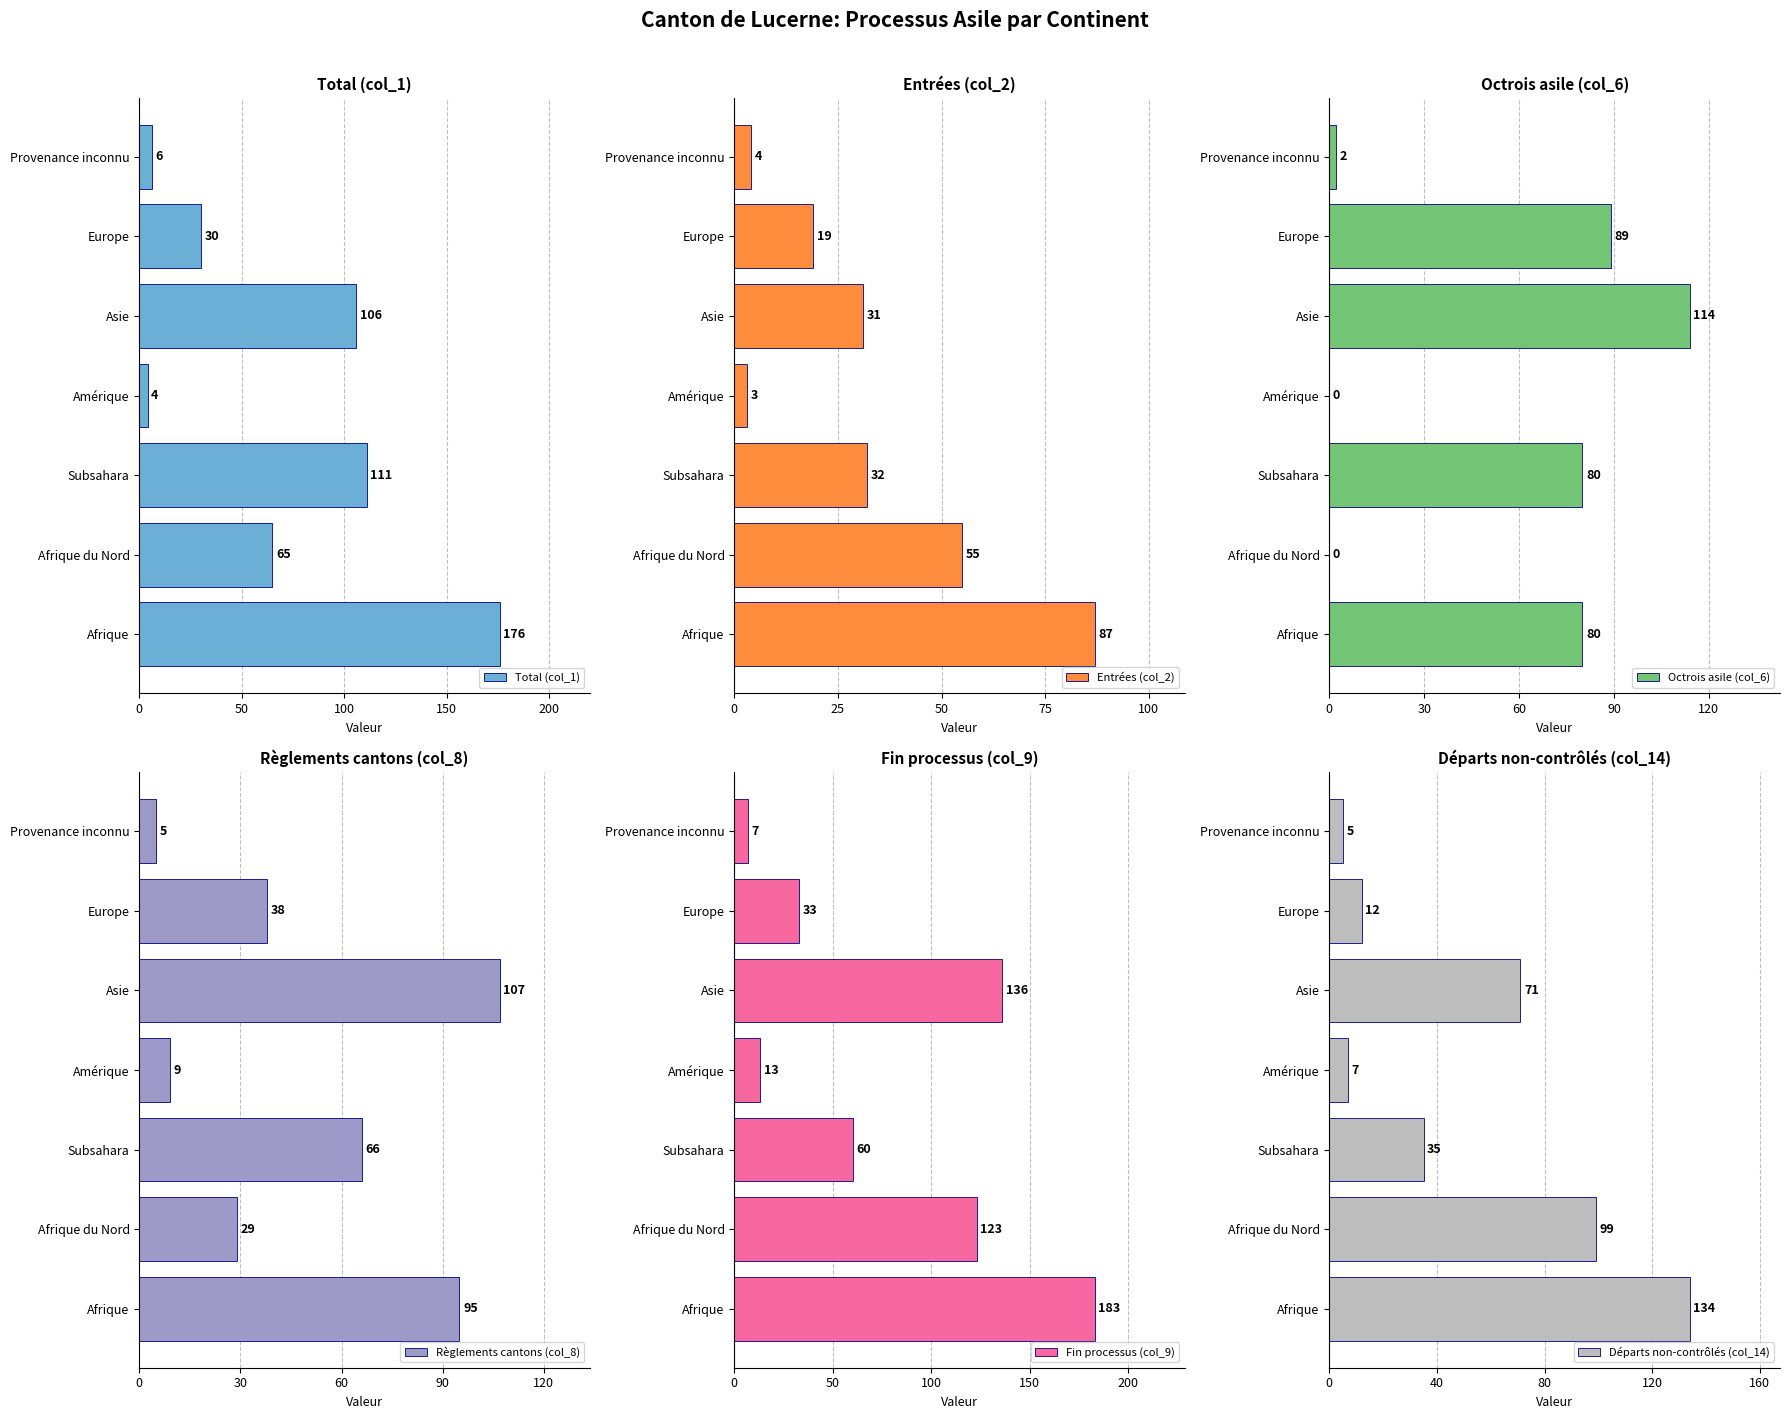

Which series has the largest range (max minus min)?

Fin processus (col_9)